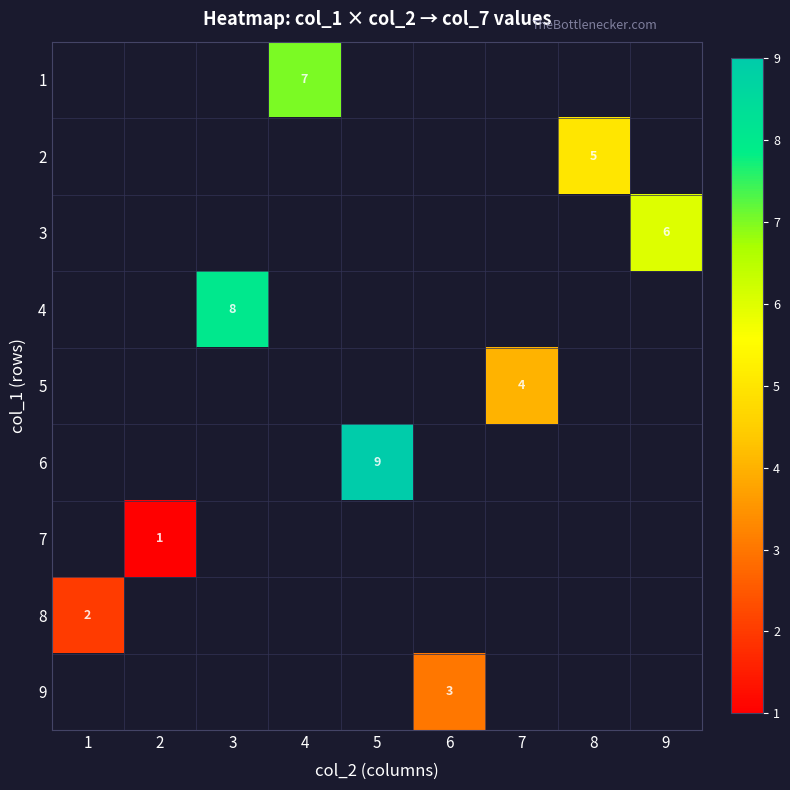

Is it true that 3 equals 3 at 9?

False